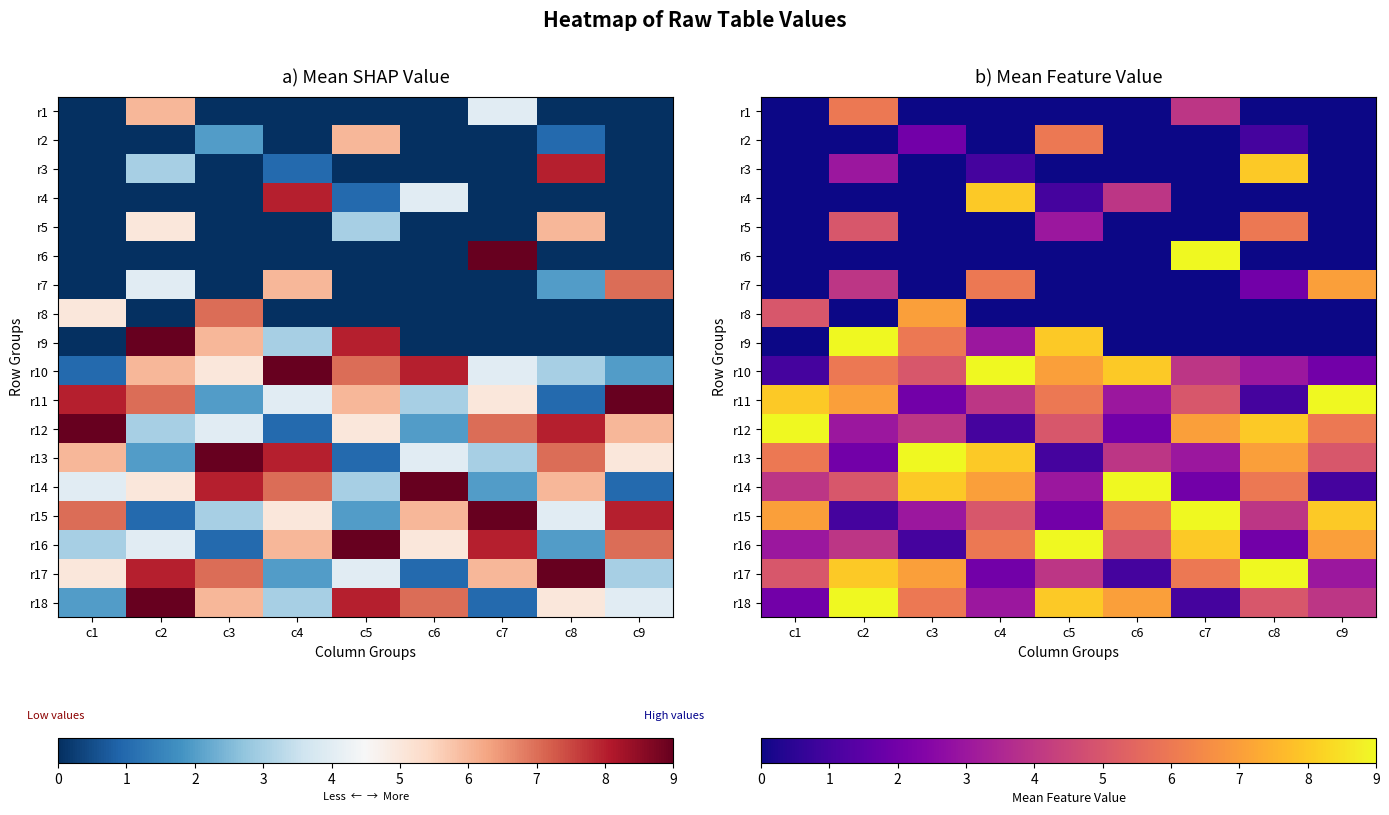

What is the total value across all series at c2?

72